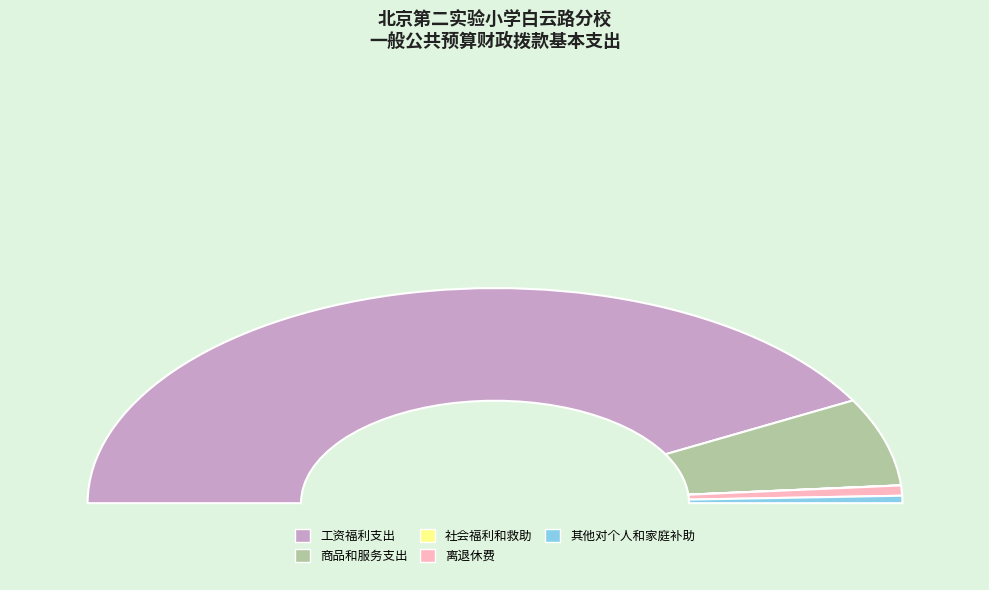

To the nearest percent, what percentage of the pie is 其他对个人和家庭补助?

1%